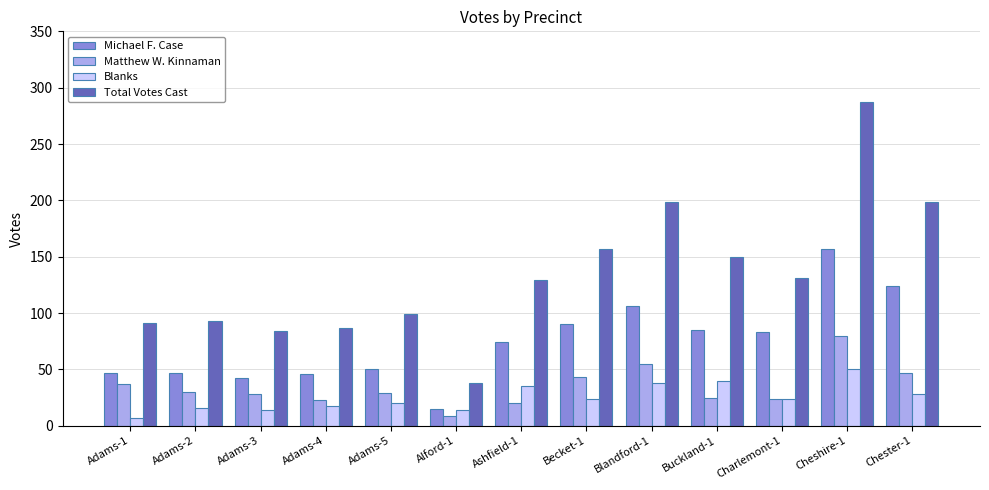

What is the minimum value for Total Votes Cast?

38